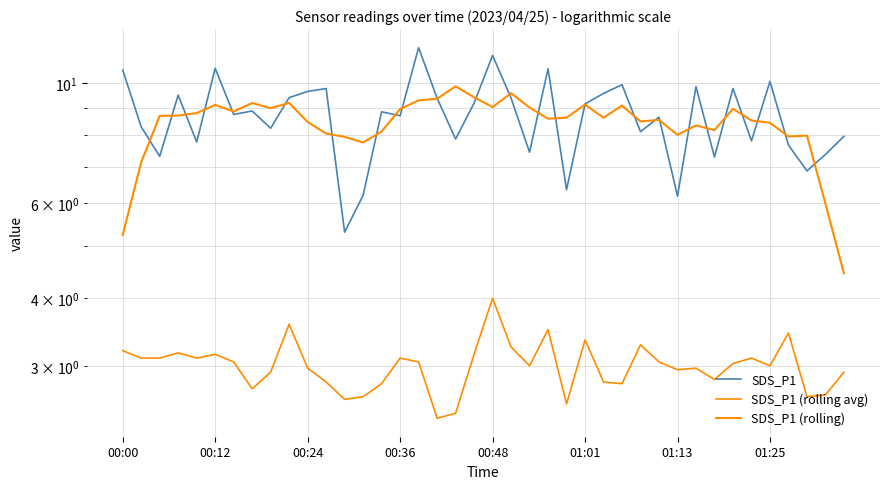

Which series has the largest range (max minus min)?

SDS_P1